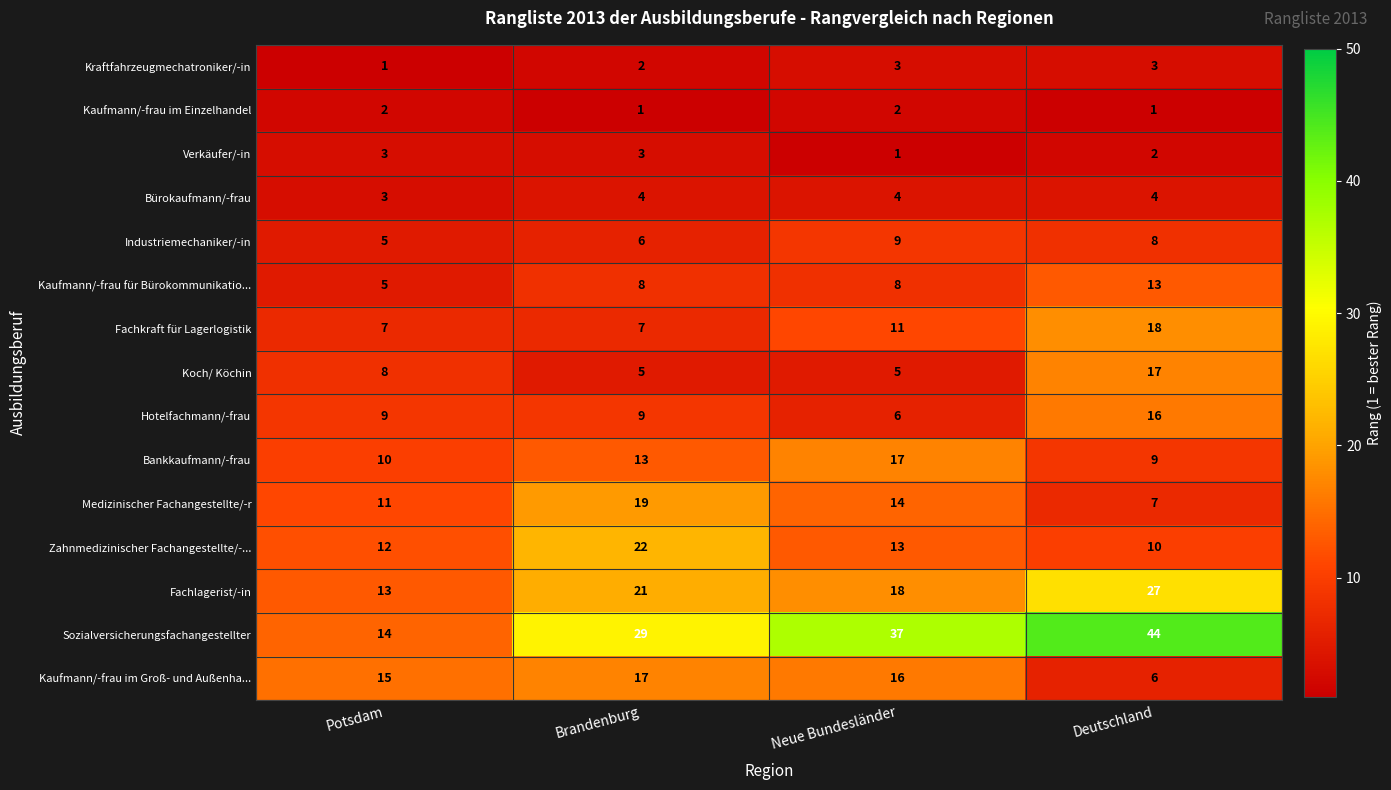

What is the maximum value shown in the chart?

44